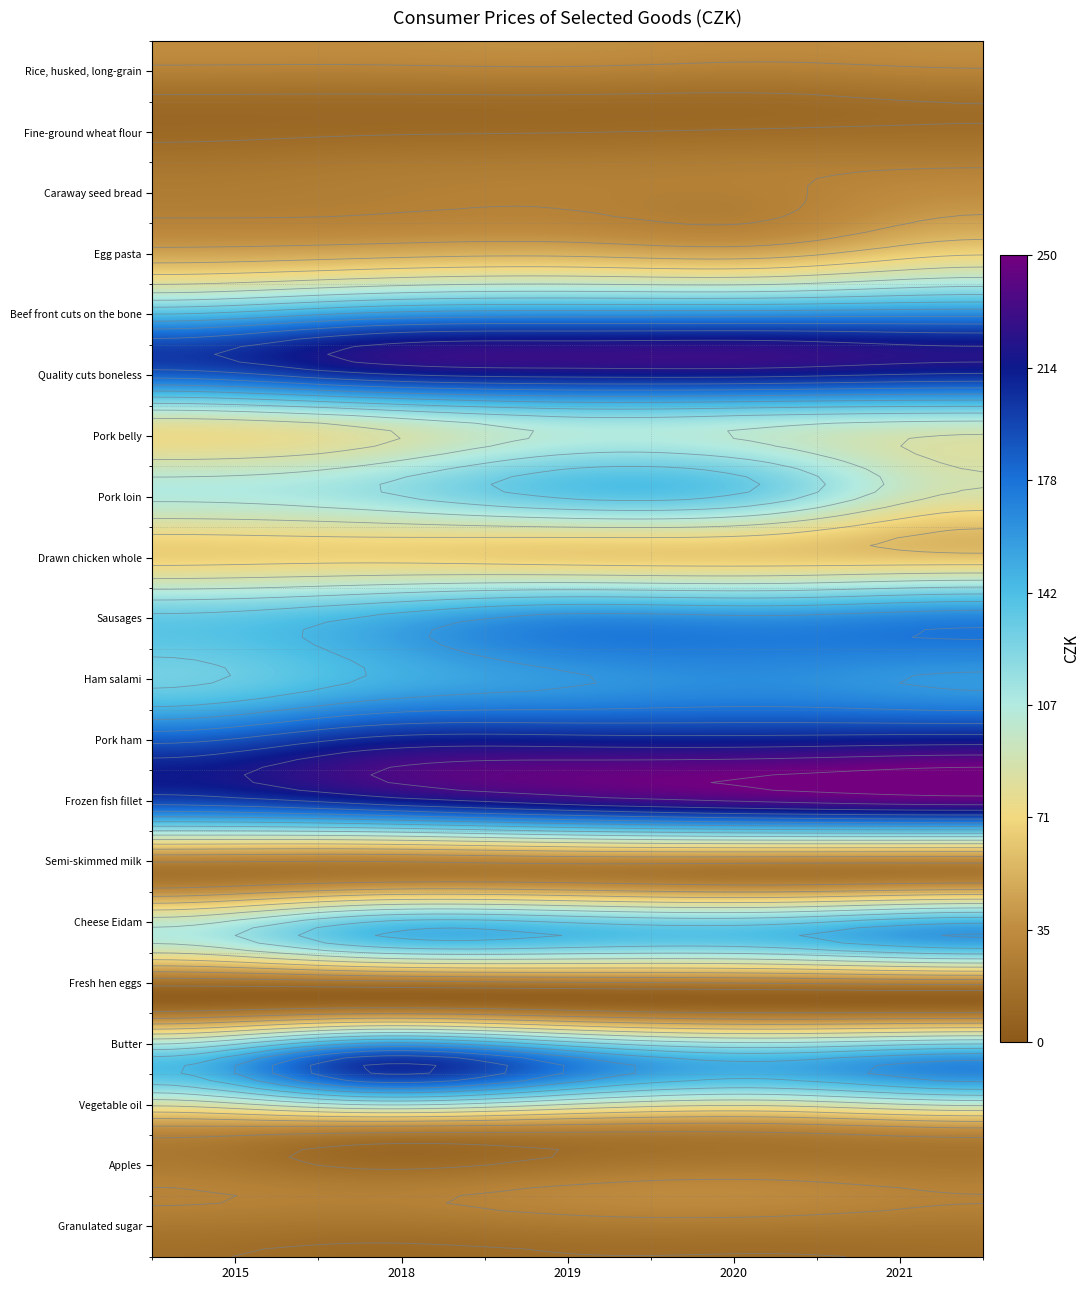

At which label does Apples first exceed 30?

2015